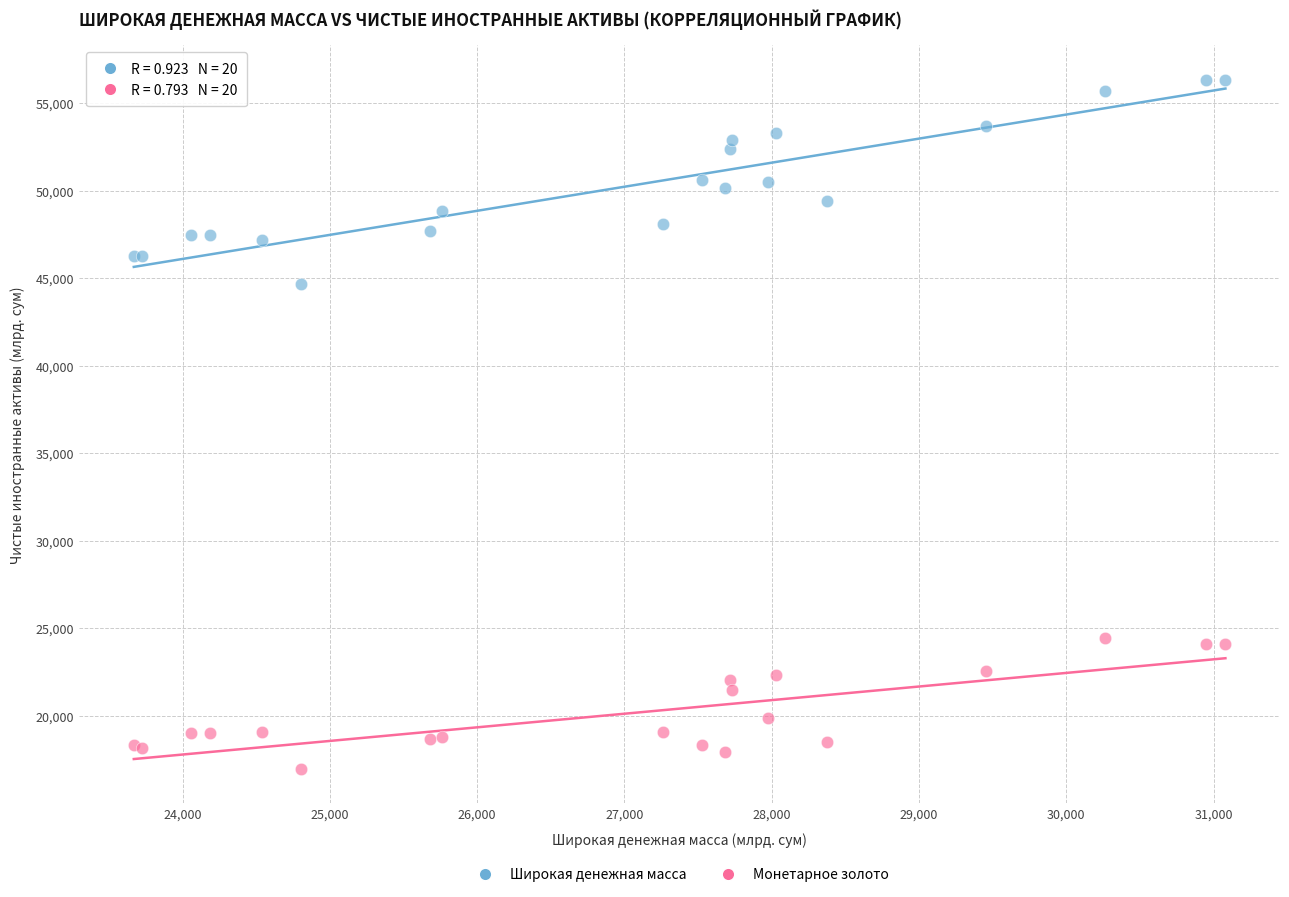

Which series contains the lowest Y value?

Монетарное золото